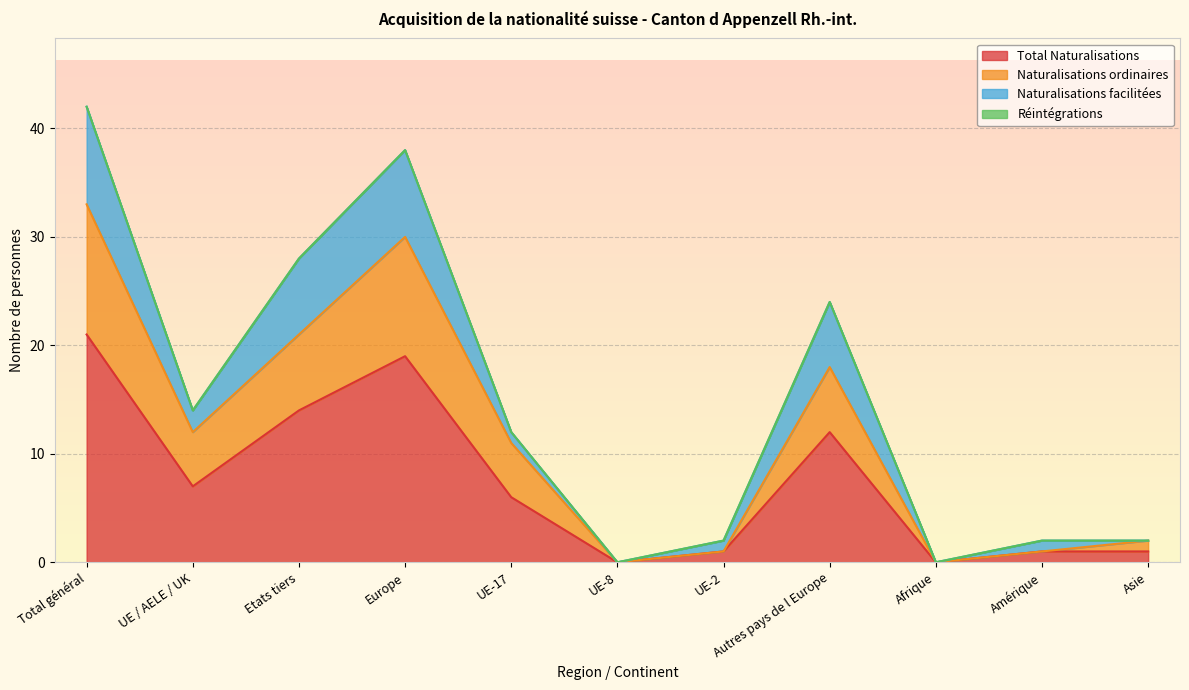

What is the label of the 6th point from the left?

UE-8